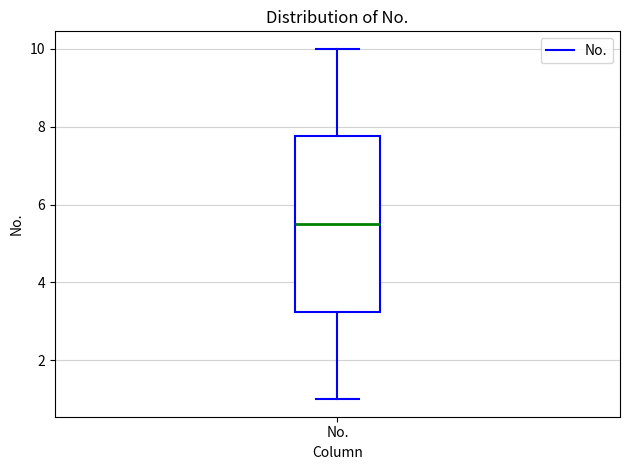

Transcribe this box plot: give where the median line is, the range the box spans, and where the two whiskers end, as read against the y-axis. The values are not printed on the chart, so give them approximately, as read against the axis.

median 5.6, box 3.2 to 7.8, whiskers 1.0 to 10.0